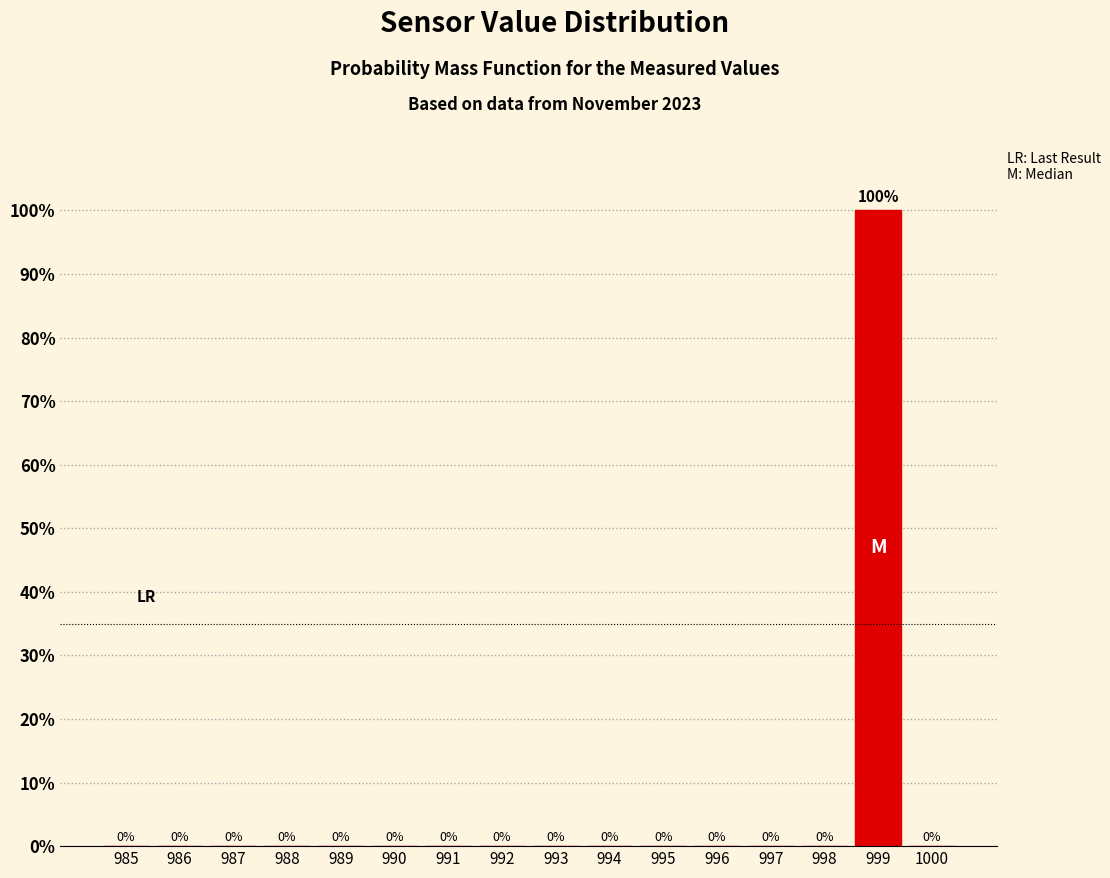

Reading right to left, list all the values displayed in this chart.

1000=0	999=100	998=0	997=0	996=0	995=0	994=0	993=0	992=0	991=0	990=0	989=0	988=0	987=0	986=0	985=0